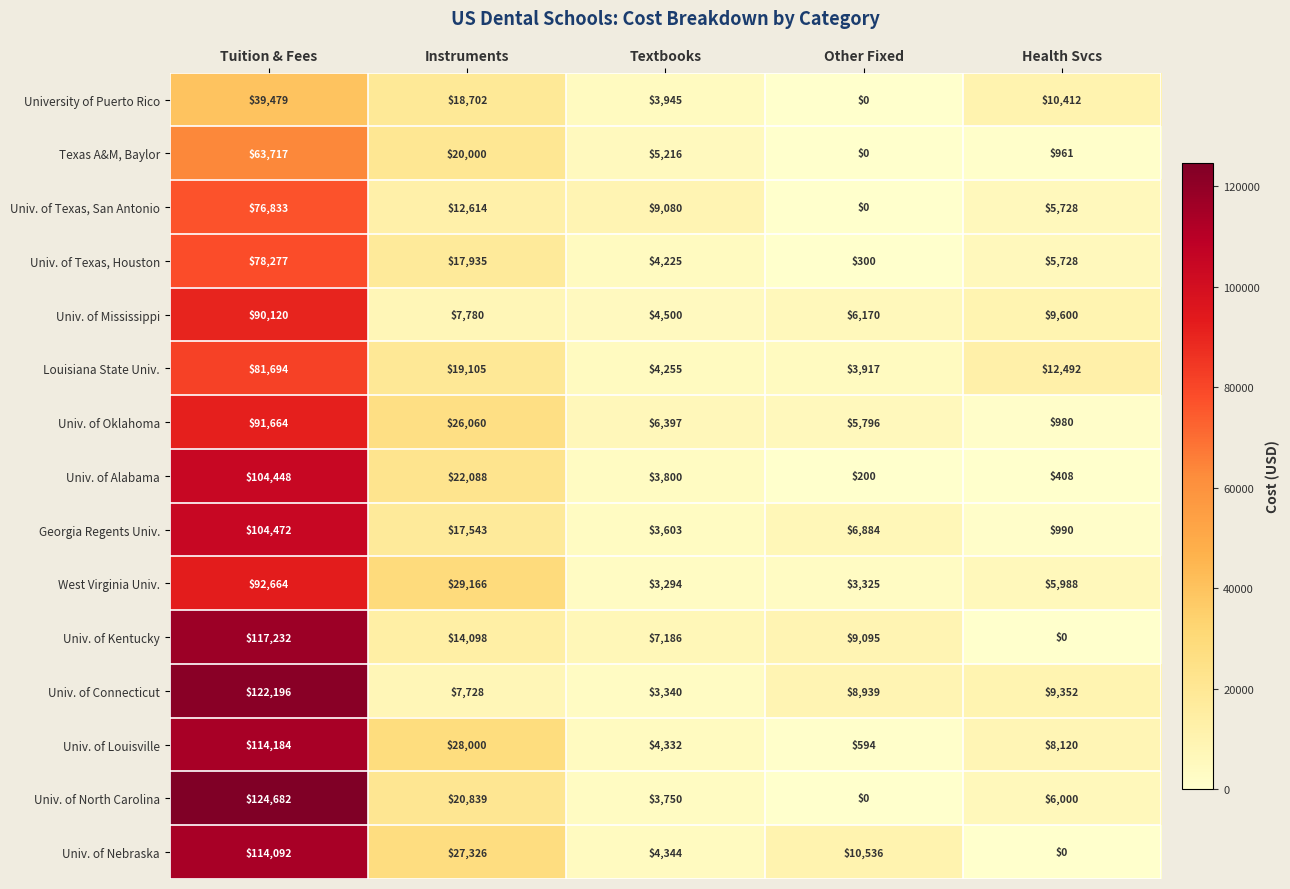

How many categories are shown in the chart?

5